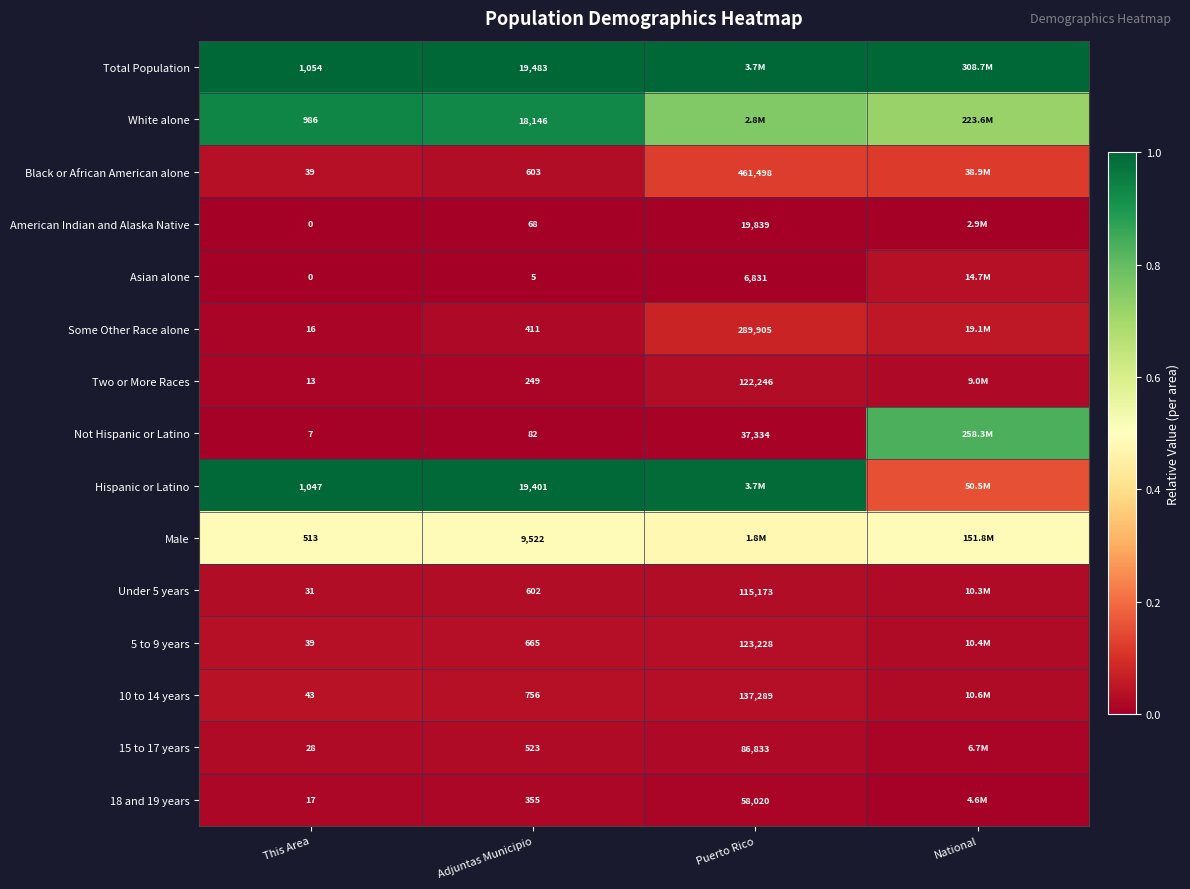

Is the value of Total Population at This Area greater than the value of 5 to 9 years at Adjuntas Municipio?

Yes